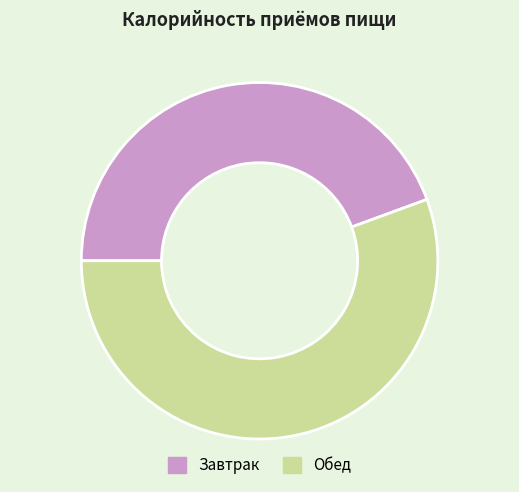

Does any single category account for the majority?

Yes